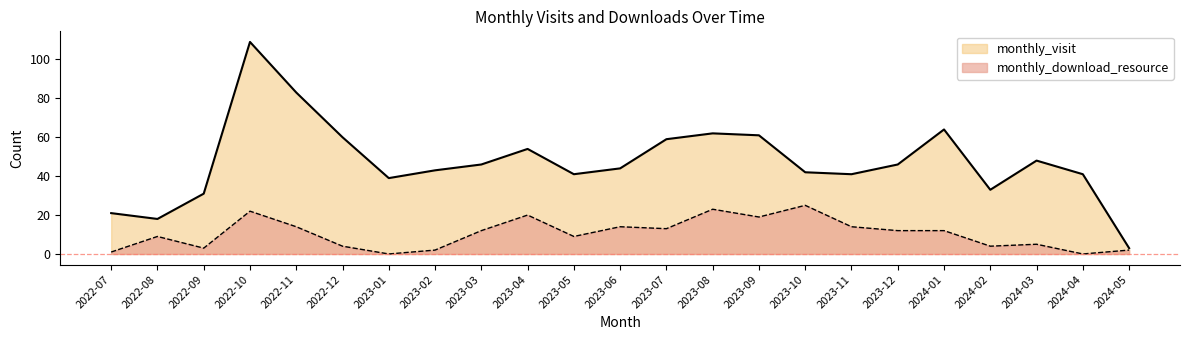

What is the greatest value displayed?

109